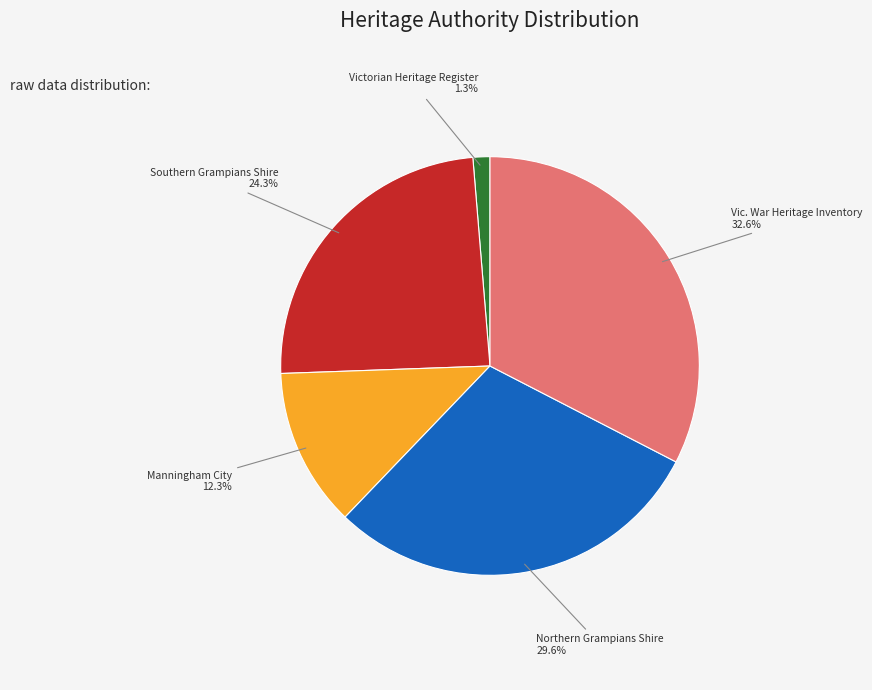

Do Manningham City and Southern Grampians Shire together represent more than half of the pie?

No